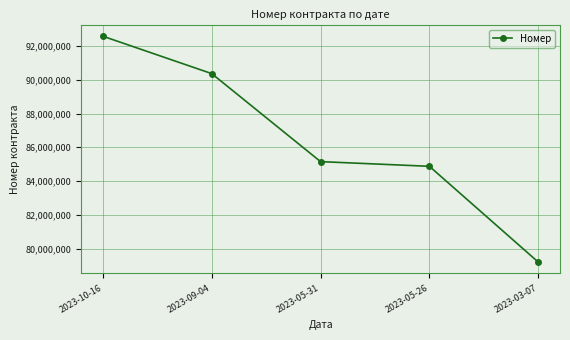

Where does the data first go above 85151774?

2023-10-16